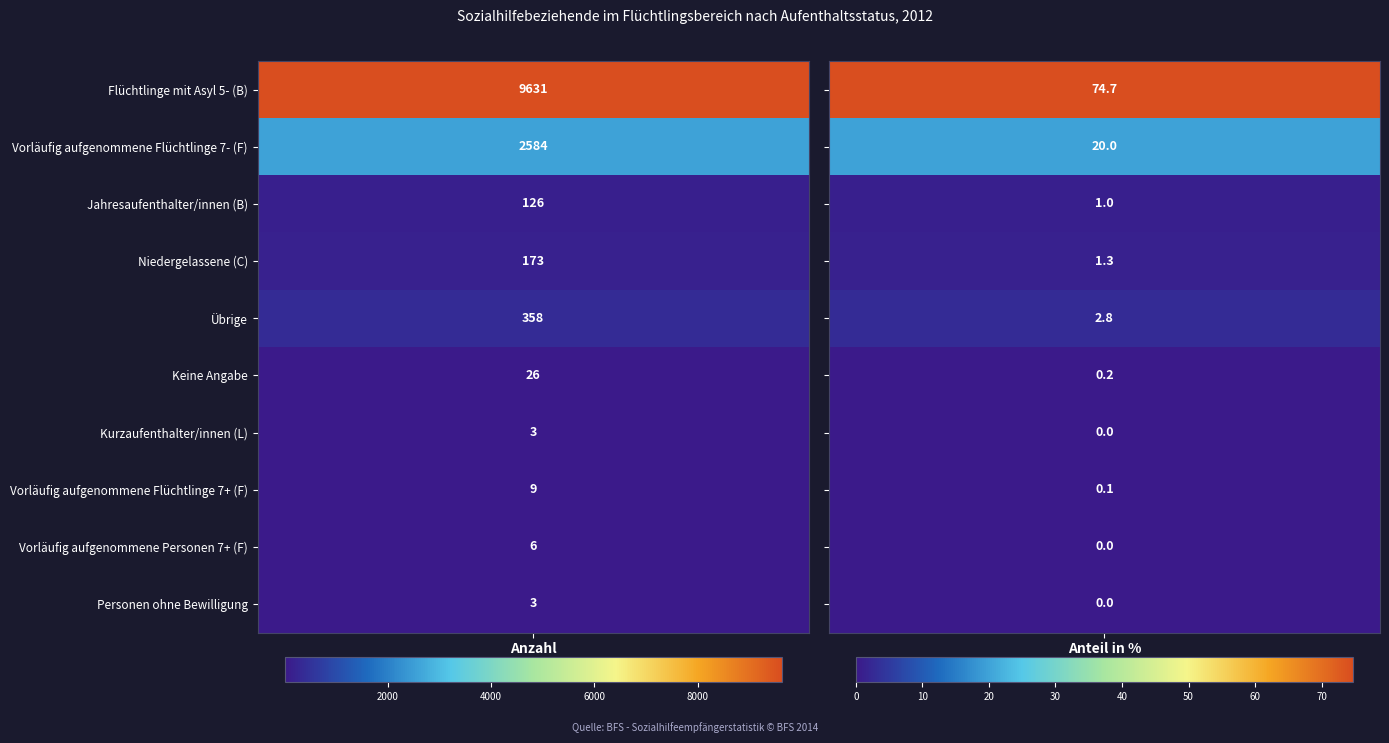

The value of Übrige at 1 is 4.6. True or false?

False